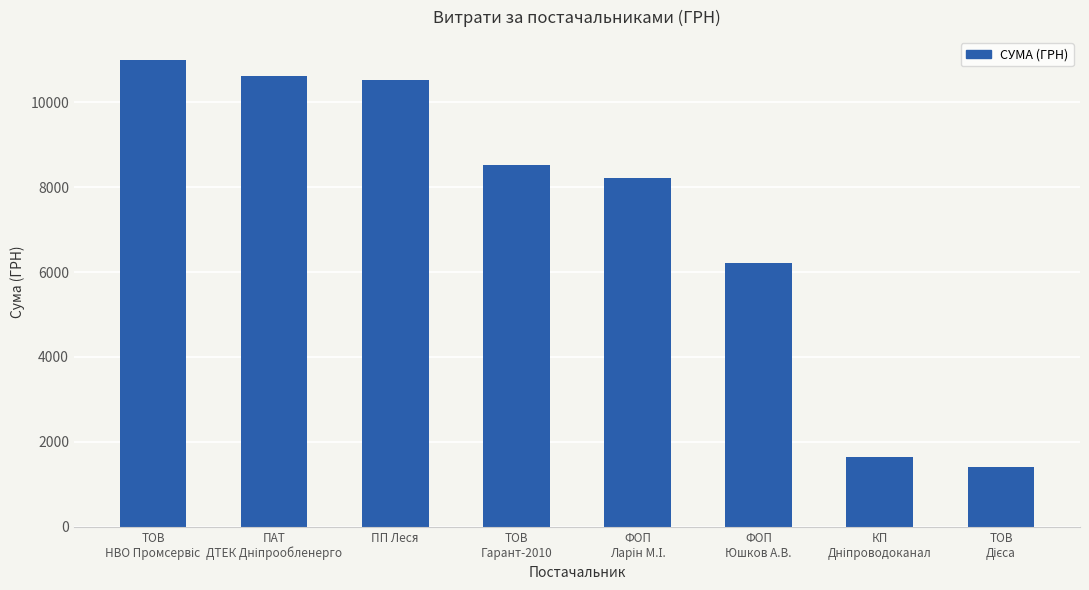

What is the smallest value displayed?

1399.9